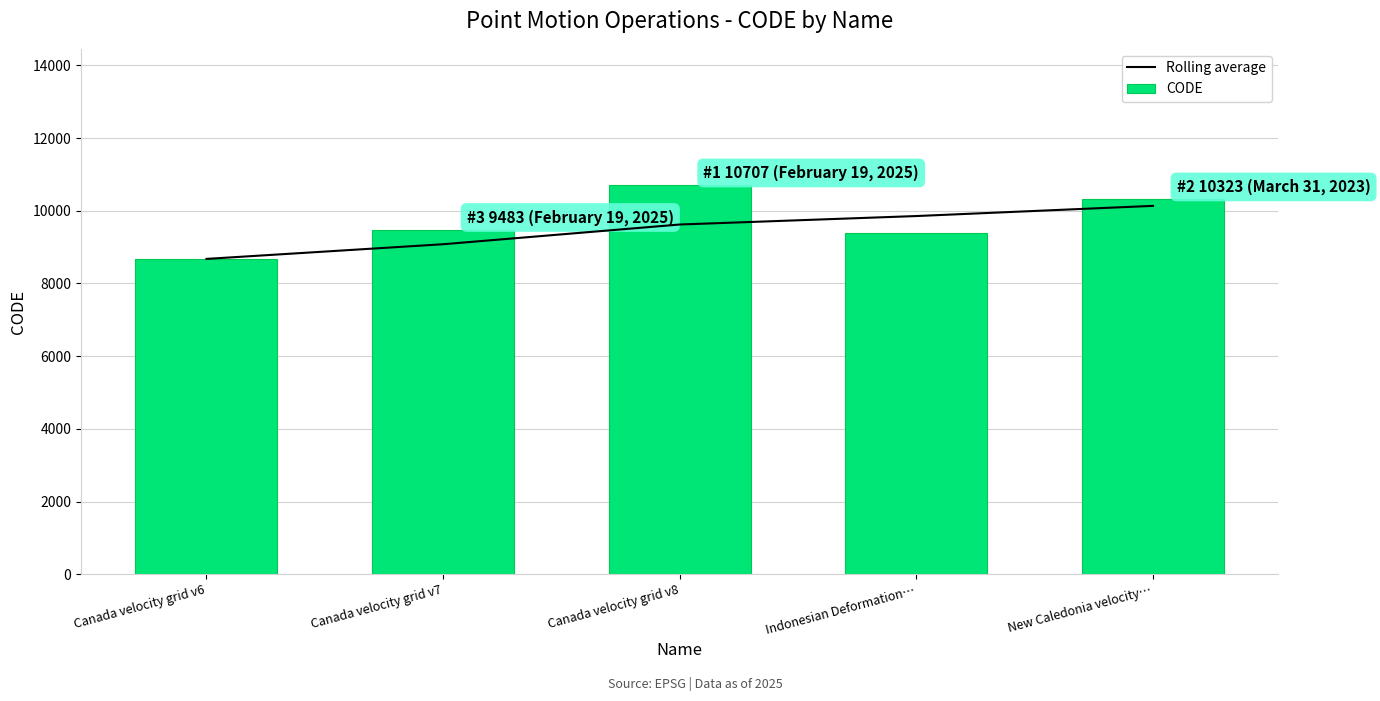

List the labels in order of CODE value, largest first.

Canada velocity grid v8, New Caledonia velocity…, Canada velocity grid v7, Indonesian Deformation…, Canada velocity grid v6